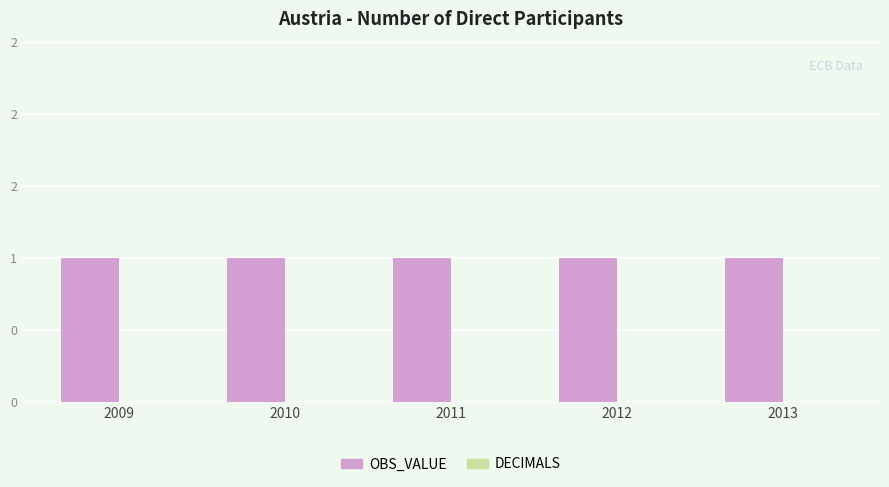

Which has a higher value, 2013 or 2011?

2013